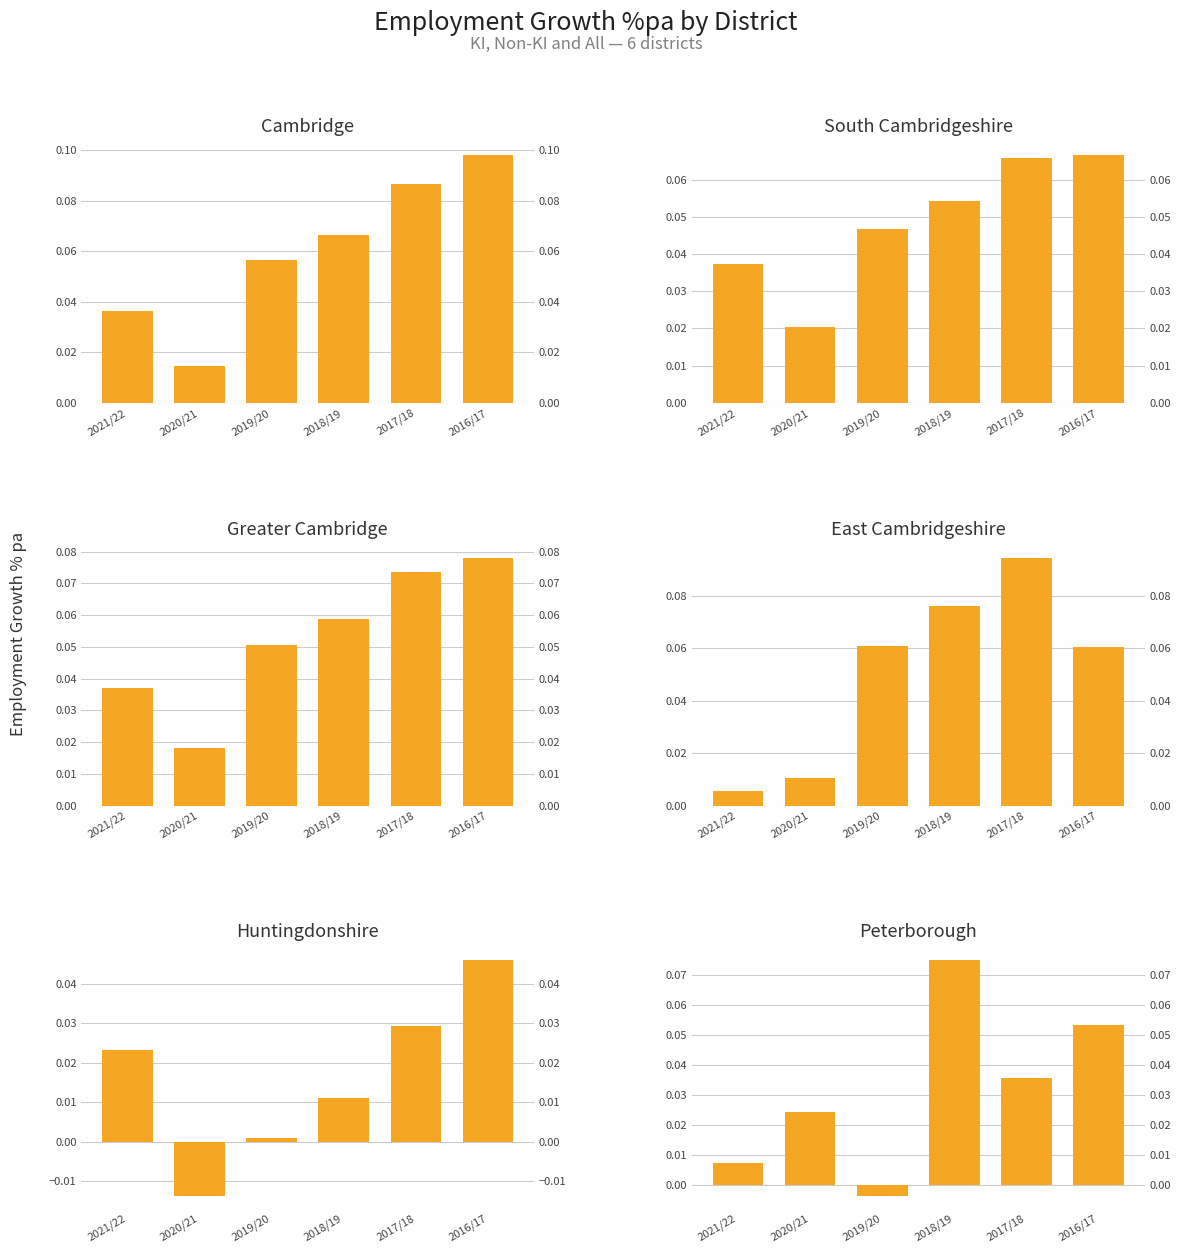

Which category has the lowest value across all series?

2020/21